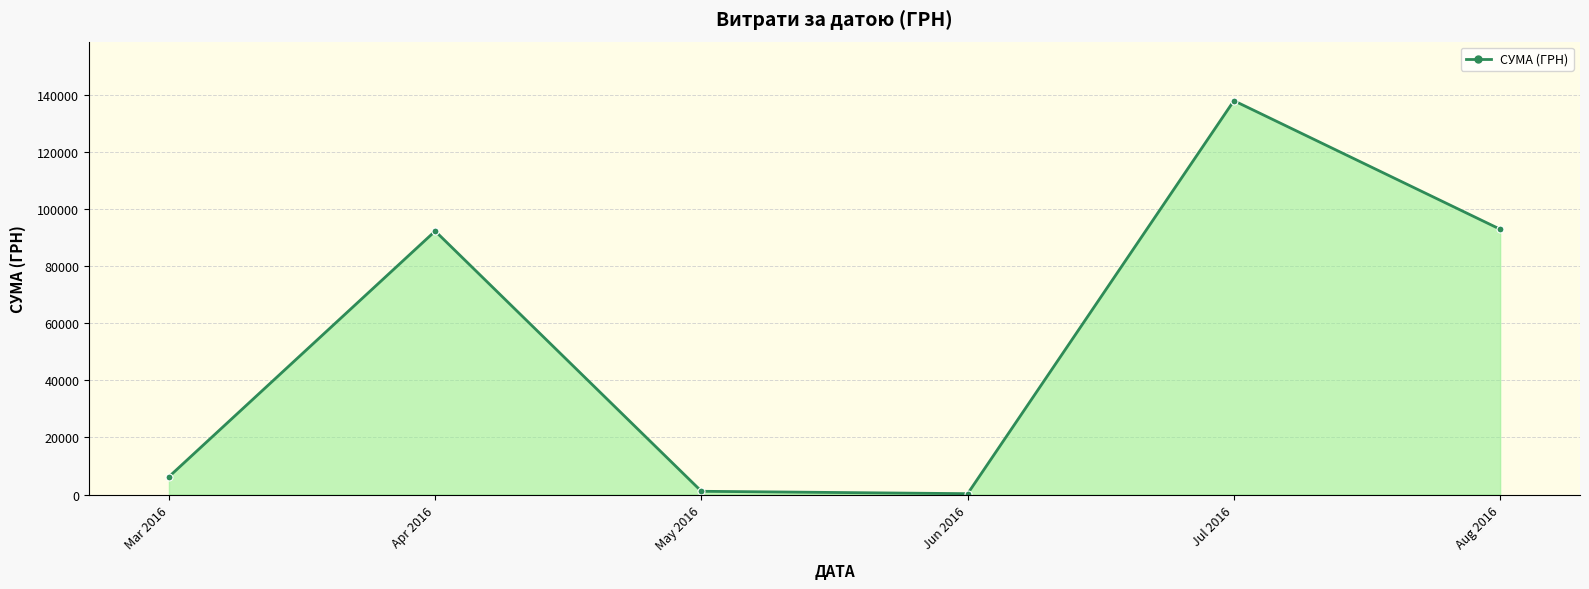

What is the difference between the values at Mar 2016 and May 2016?

5084.2